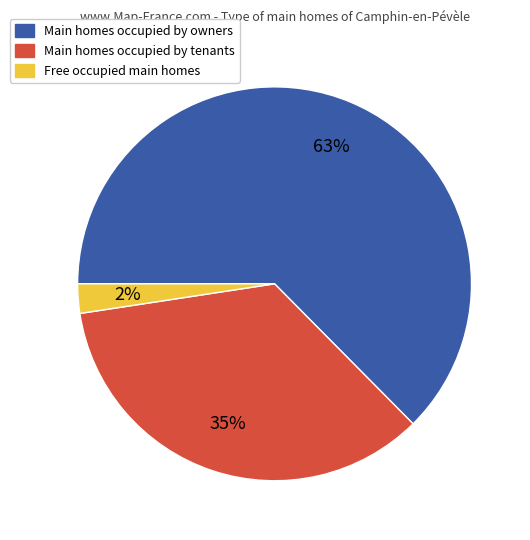

Do Main homes occupied by owners and Free occupied main homes together represent more than half of the pie?

Yes